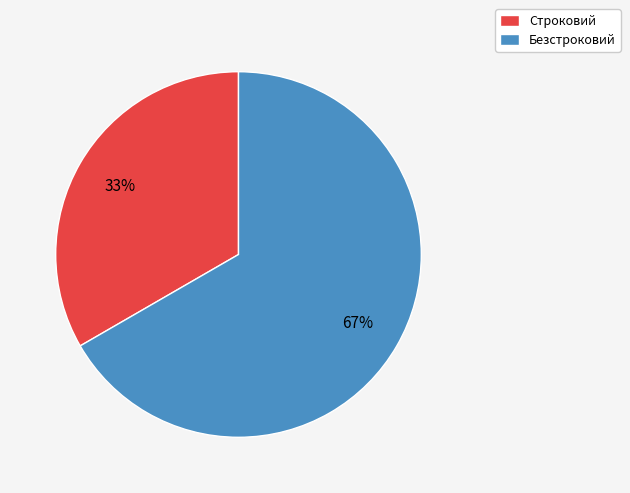

Is it true that Строковий is 33% of the pie?

True